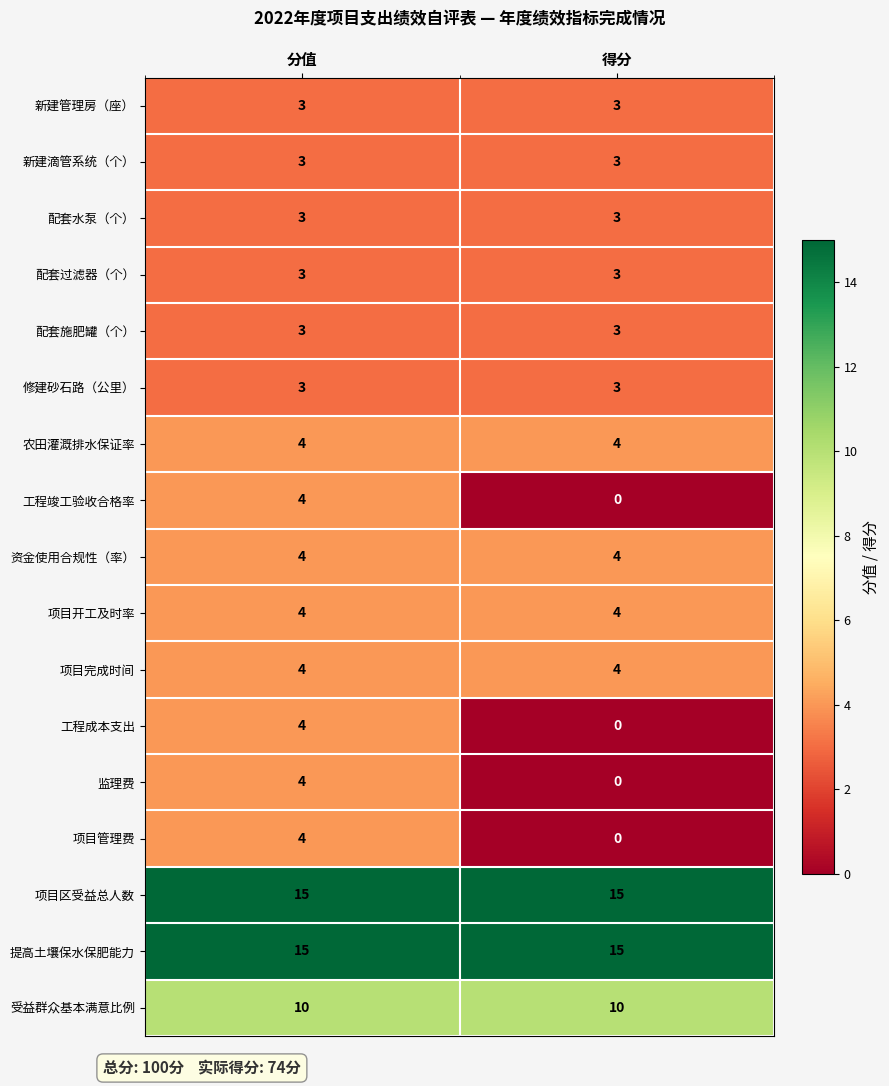

What is the difference between the highest and lowest values at 分值?

12